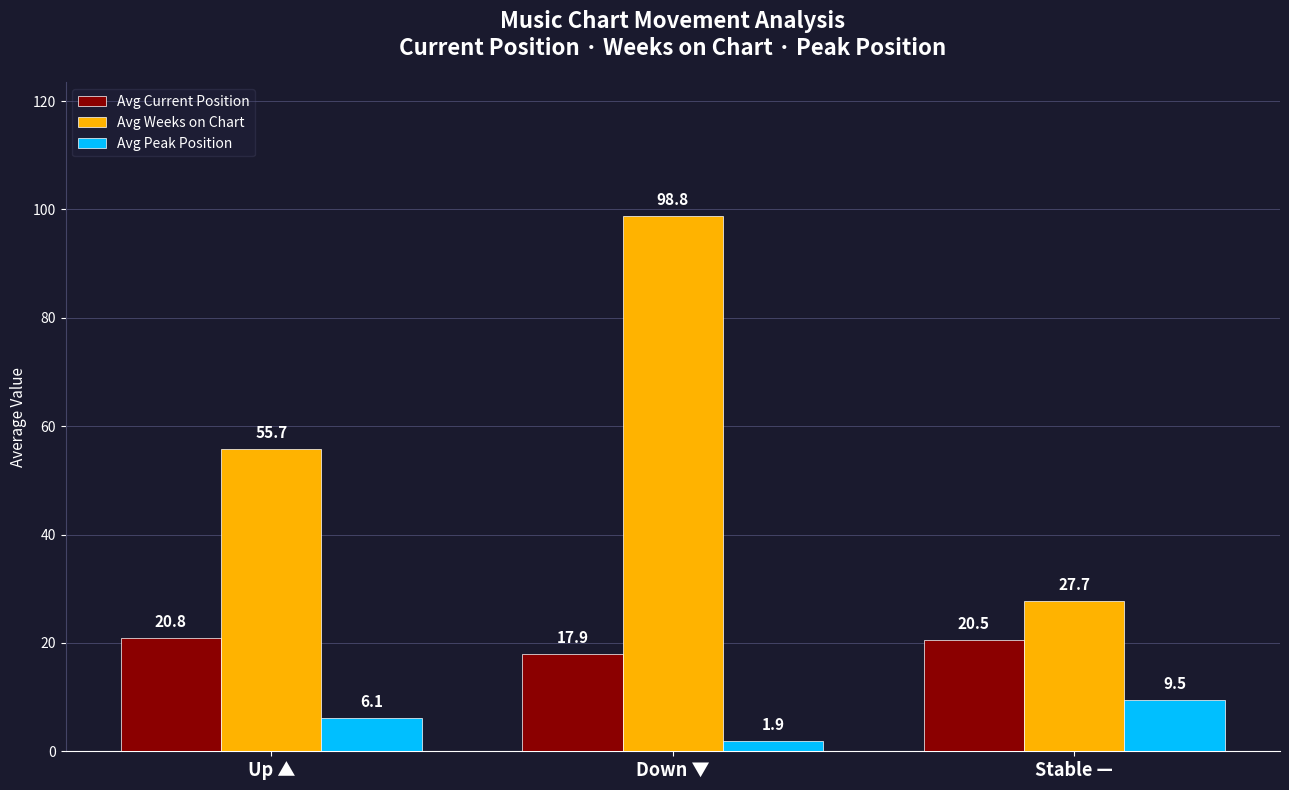

Which series has the largest total across all categories?

Avg Weeks on Chart